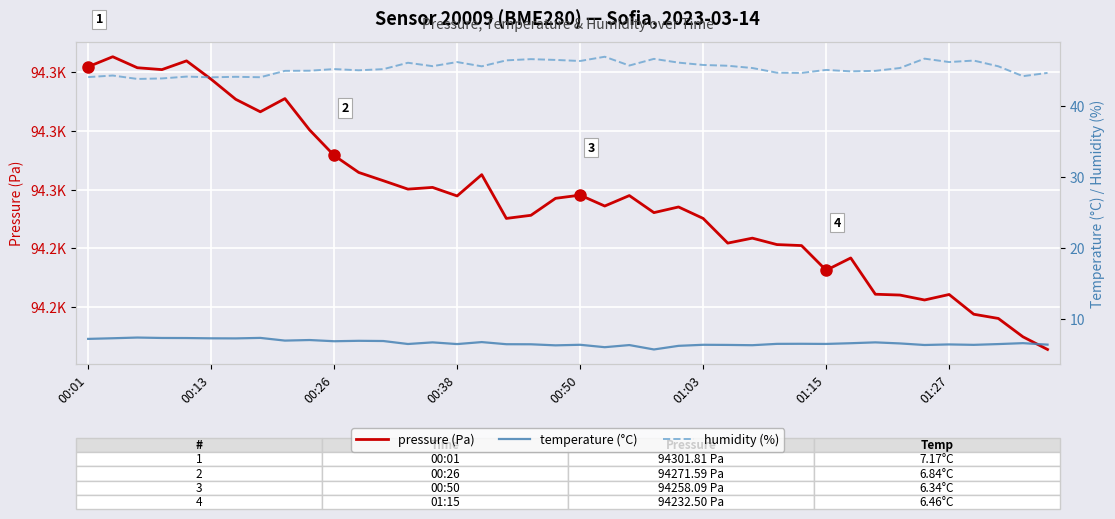

In pressure (Pa), how many points are higher than both neighbors (excluding endpoints)?

11